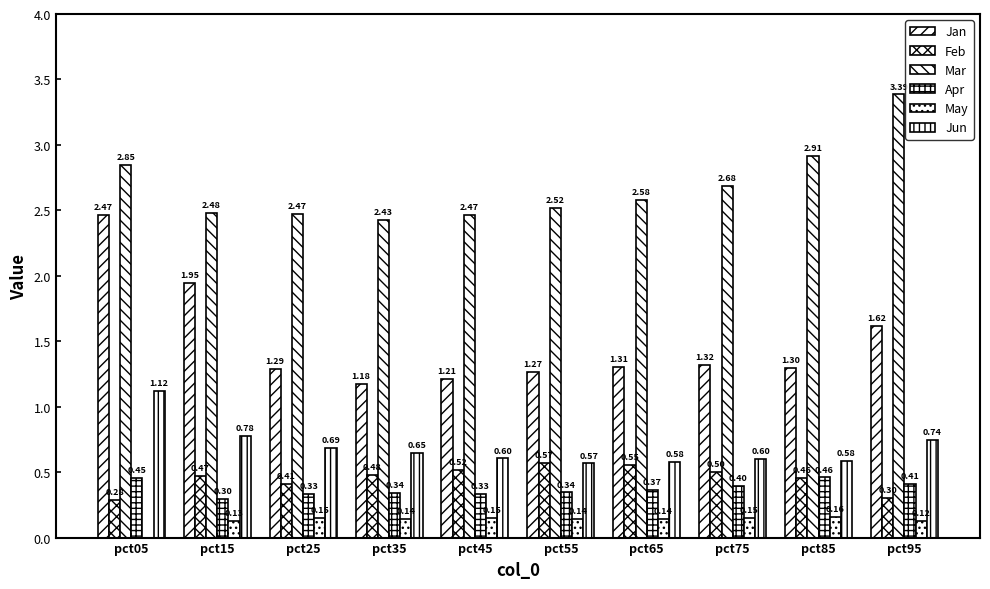

What is the spread (max minus min) of values at pct75?

2.5